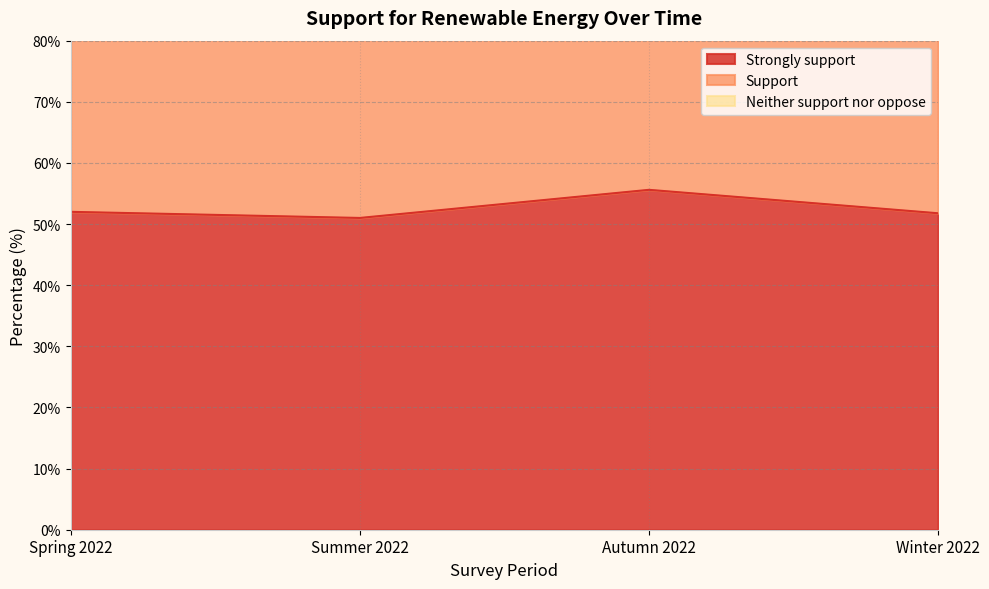

At which label is Strongly support closest to 53?

Spring 2022